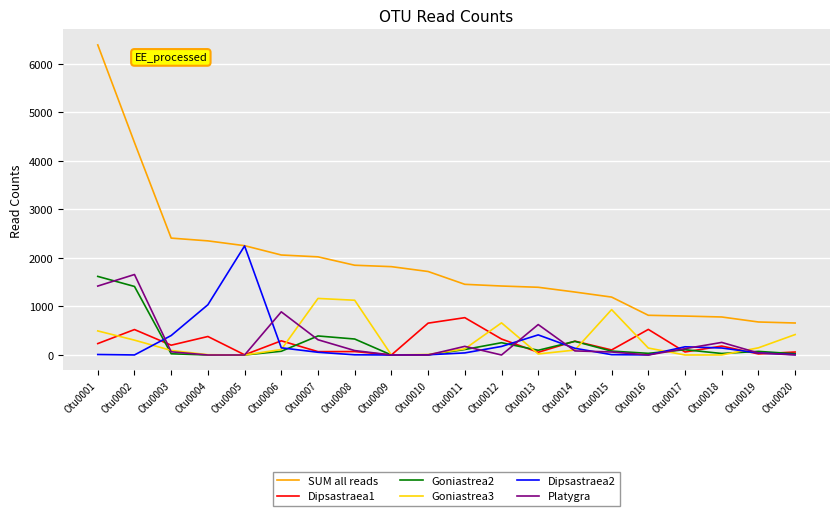

True or false: SUM all reads and Platygra cross at least once.

False